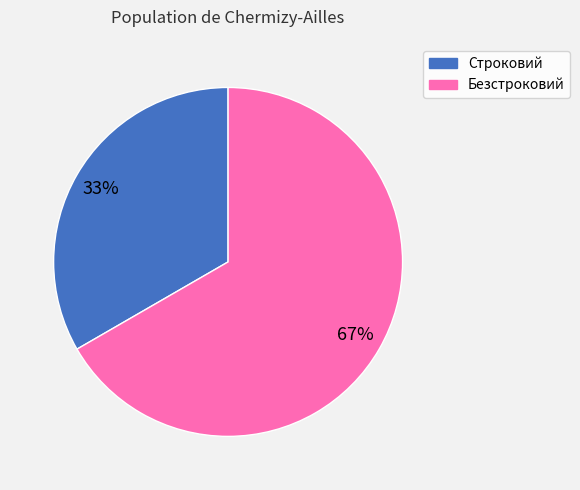

Which category has the biggest portion of the pie?

Безстроковий